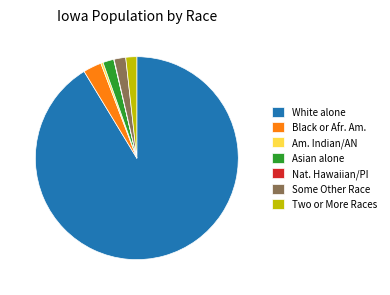

Between Black or Afr. Am. and Two or More Races, which is larger?

Black or Afr. Am.